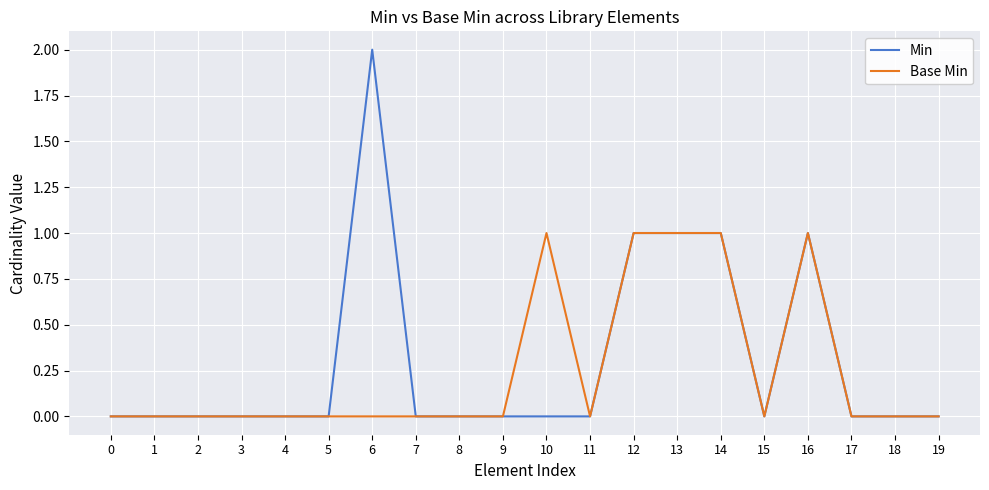

Reading left to right, transcribe all the data shown in this chart.

Min: 0	0	0	0	0	0	2	0	0	0	0	0	1	1	1	0	1	0	0	0
Base Min: 0	0	0	0	0	0	0	0	0	0	1	0	1	1	1	0	1	0	0	0